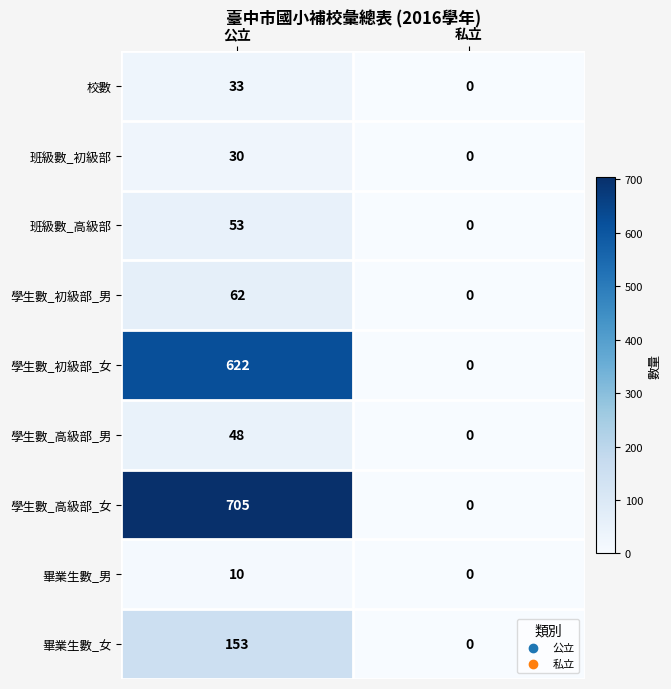

What is the approximate value of 學生數_初級部_男 at 公立?

62